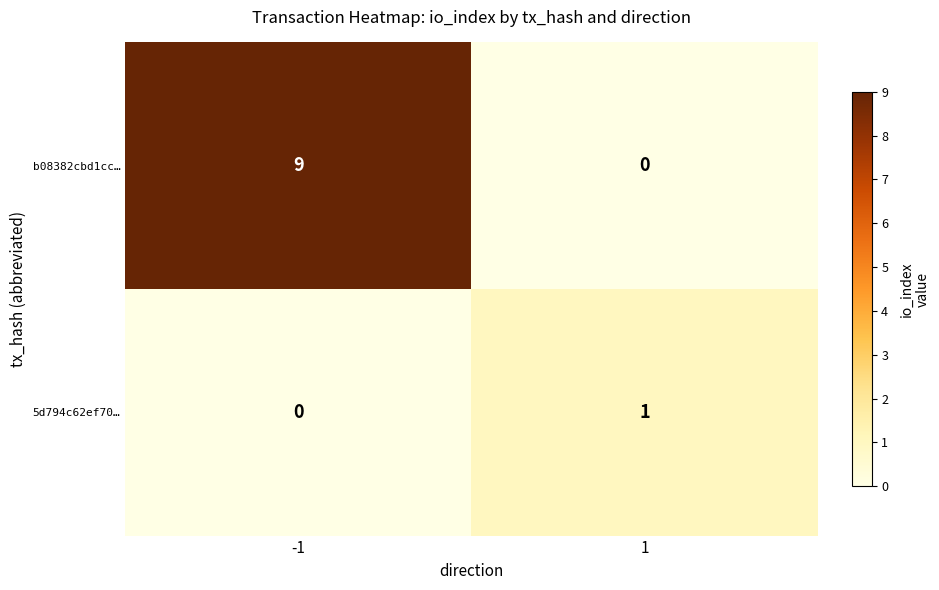

Rank the series by their average value, from highest to lowest.

b08382cbd1cc…, 5d794c62ef70…